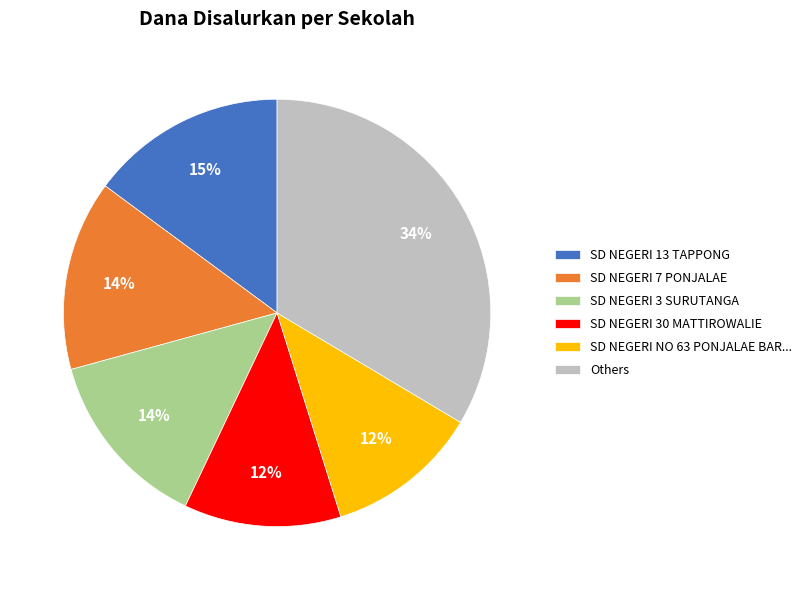

Which category has the biggest portion of the pie?

Others